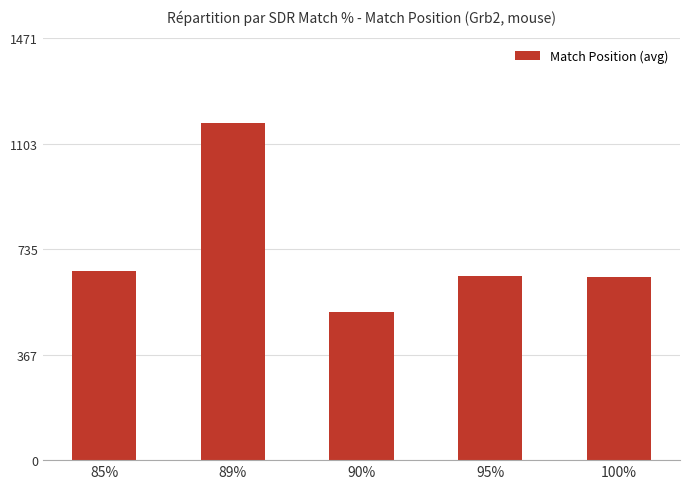

The value at 89% is 1177.1. True or false?

True